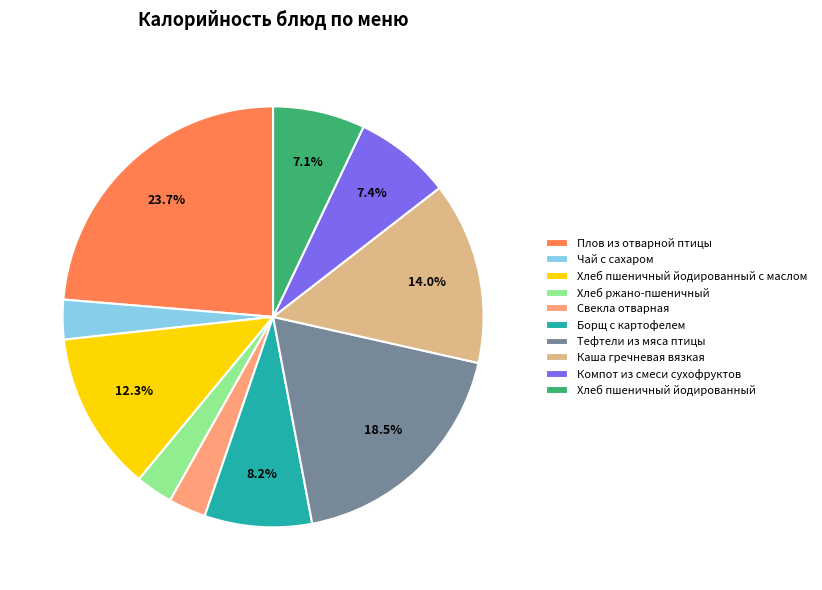

Does any single category account for the majority?

No